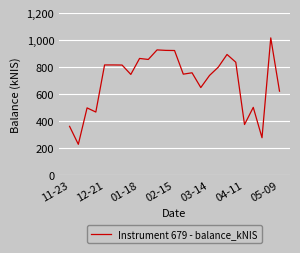

What is the maximum value shown in the chart?

1018.0